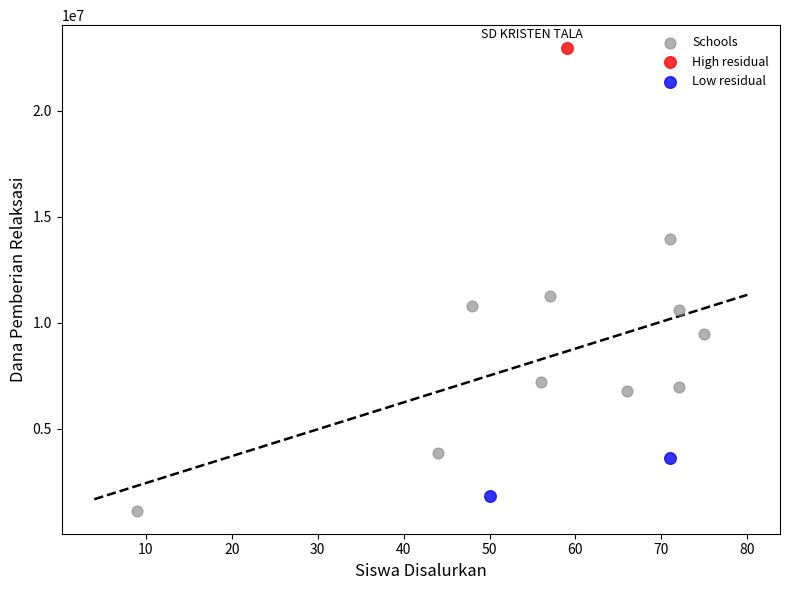

What are all the series names shown in the legend?

Schools, High residual, Low residual